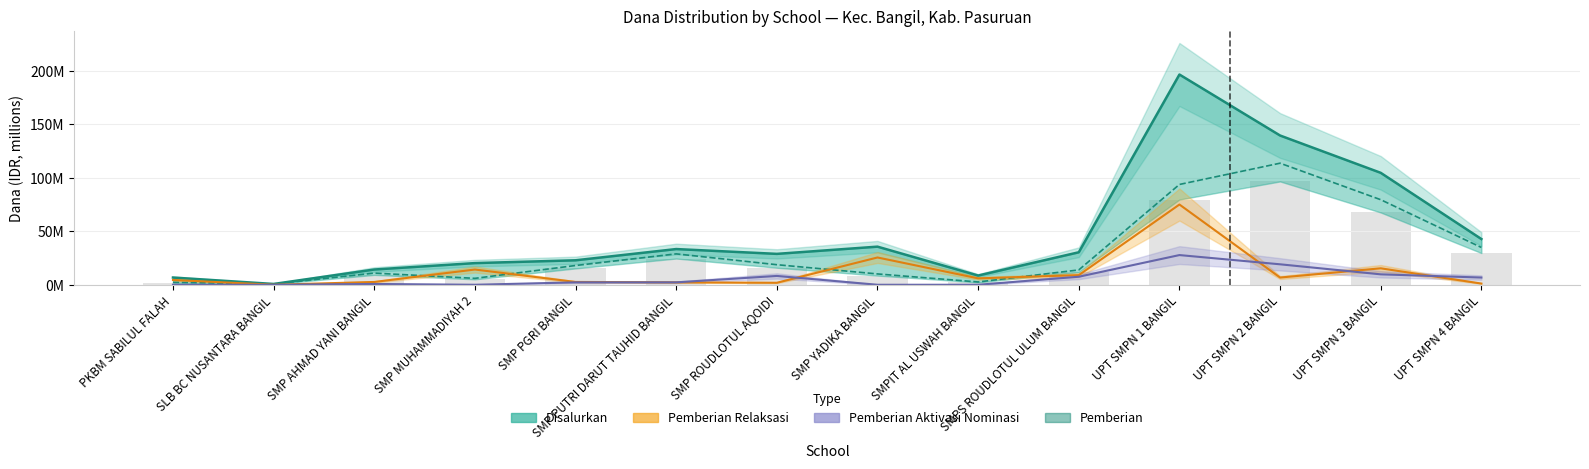

Read the Disalurkan value at SMP PUTRI DARUT TAUHID BANGIL.

33.4